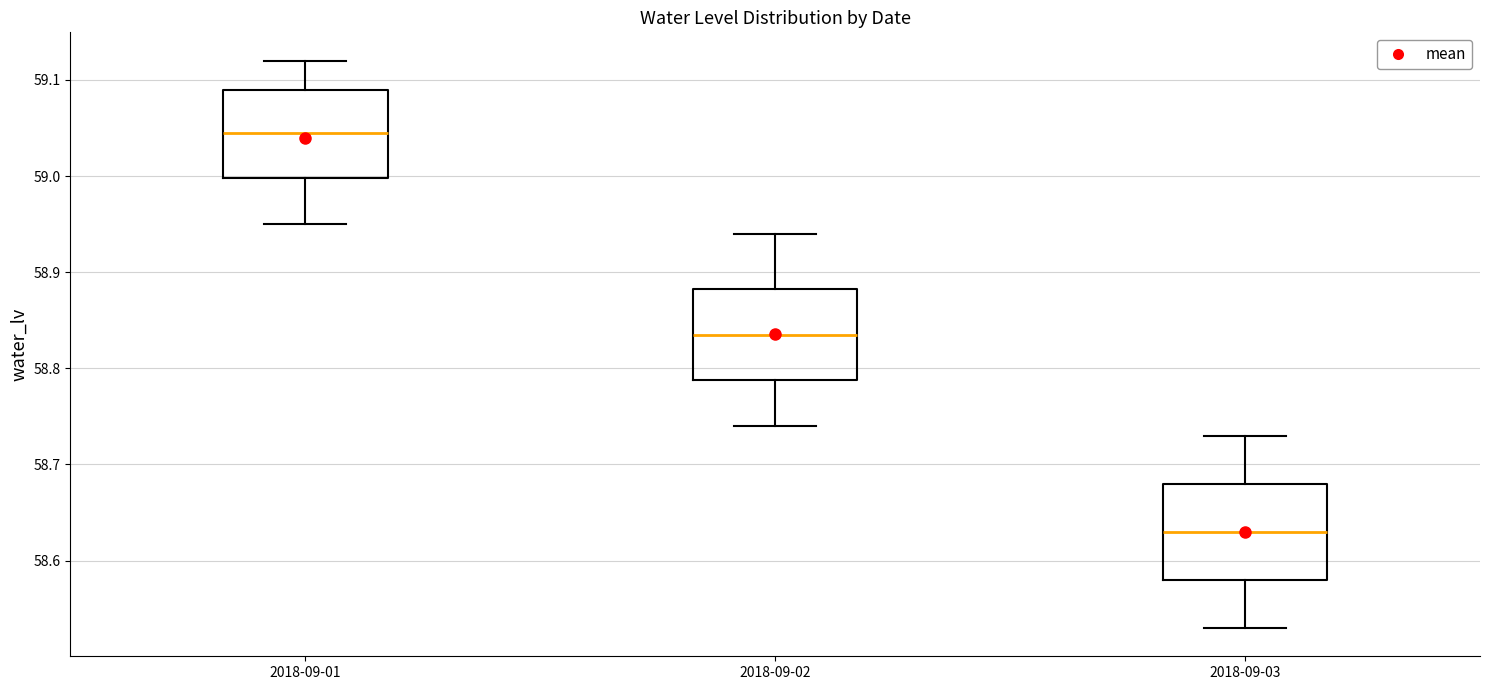

Reading left to right, read every box against the y-axis: the position of its median line, the range the box covers, and the ends of its whiskers. The values are not printed on the chart, so give them approximately, as read against the axis.

2018-09-01: median 59.05, box 59.00 to 59.09, whiskers 58.95 to 59.12
2018-09-02: median 58.84, box 58.79 to 58.88, whiskers 58.74 to 58.94
2018-09-03: median 58.63, box 58.58 to 58.68, whiskers 58.53 to 58.73